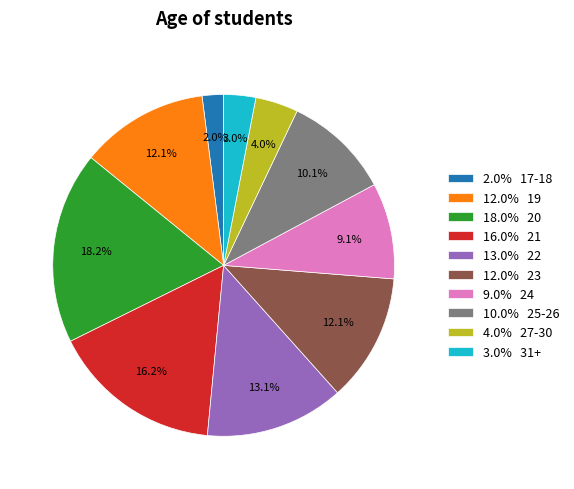

How many segments does this pie chart have?

10